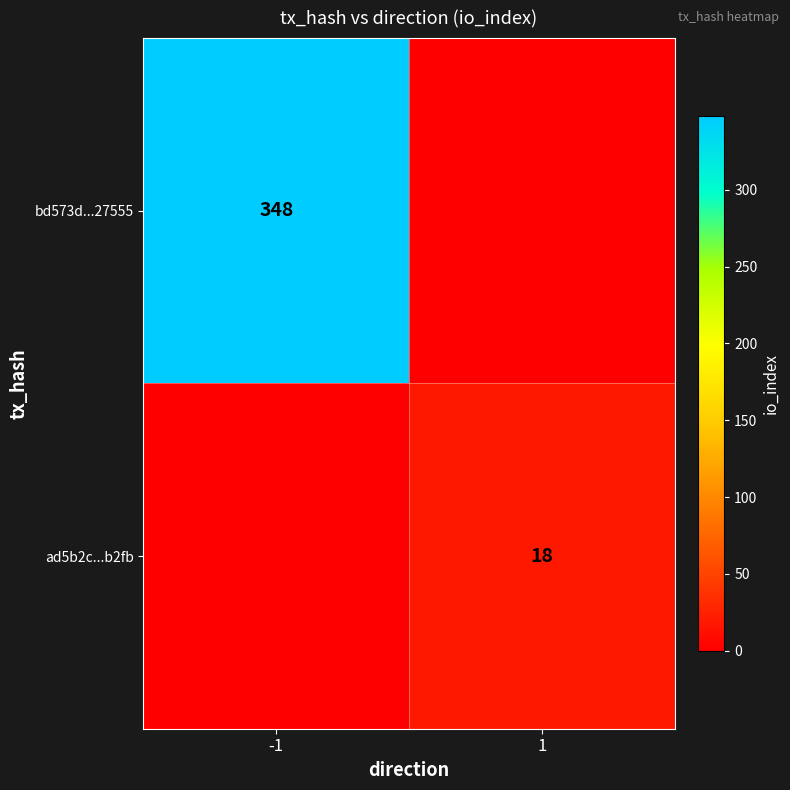

At which category is the sum across all series the highest?

-1